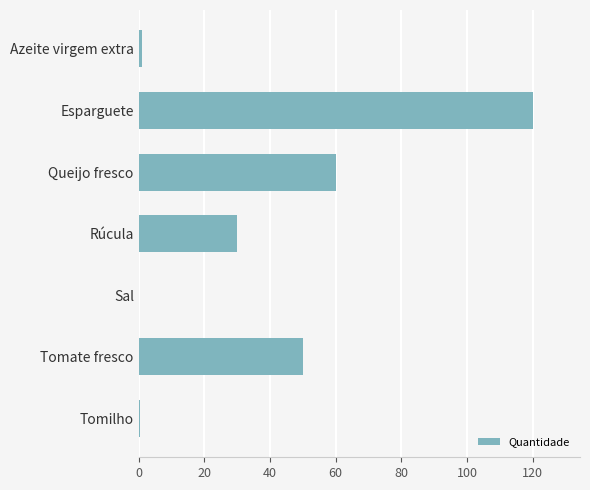

Is it true that the value at Queijo fresco is 60.0?

True